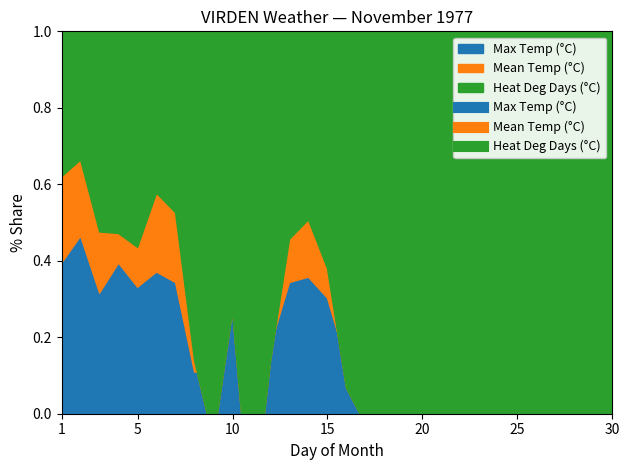

What is the difference between the maximum and minimum values in the Max Temp (°C) series?

33.4